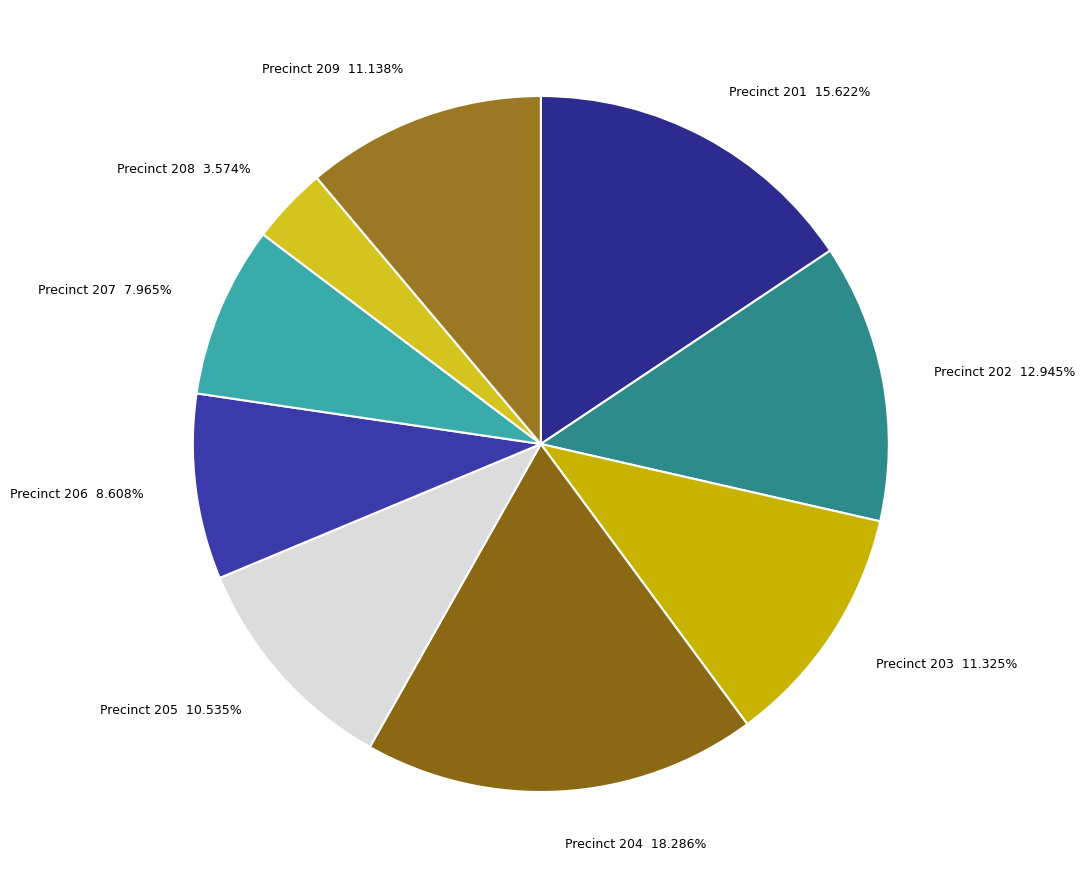

Approximately how many times larger is the value at Precinct 205 compared to Precinct 202?

0.8